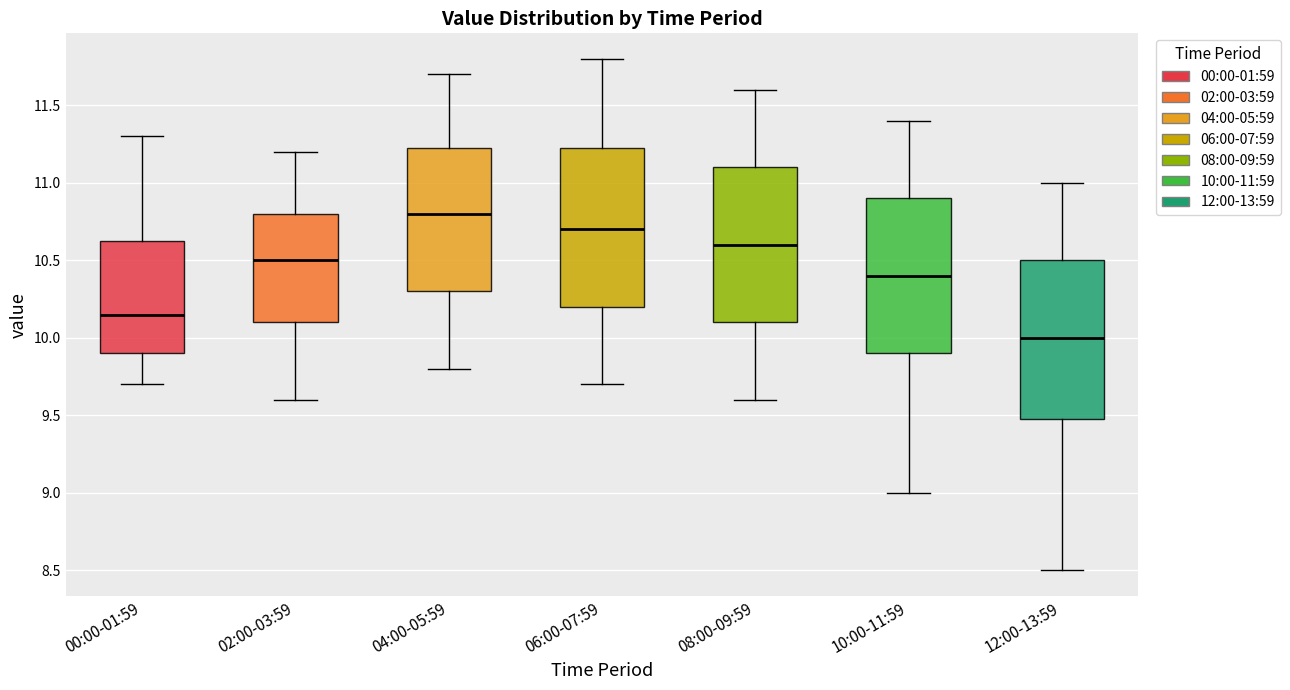

Reading left to right, transcribe this box plot: for each box, give where its median line is, the range the box spans, and where its two whiskers end, as read against the y-axis. The values are not printed on the chart, so give them approximately, as read against the axis.

00:00-01:59: median 10.15, box 9.90 to 10.65, whiskers 9.70 to 11.30
02:00-03:59: median 10.50, box 10.10 to 10.80, whiskers 9.60 to 11.20
04:00-05:59: median 10.80, box 10.30 to 11.25, whiskers 9.80 to 11.70
06:00-07:59: median 10.70, box 10.20 to 11.25, whiskers 9.70 to 11.80
08:00-09:59: median 10.60, box 10.10 to 11.10, whiskers 9.60 to 11.60
10:00-11:59: median 10.40, box 9.90 to 10.90, whiskers 9.00 to 11.40
12:00-13:59: median 10.00, box 9.50 to 10.50, whiskers 8.50 to 11.00